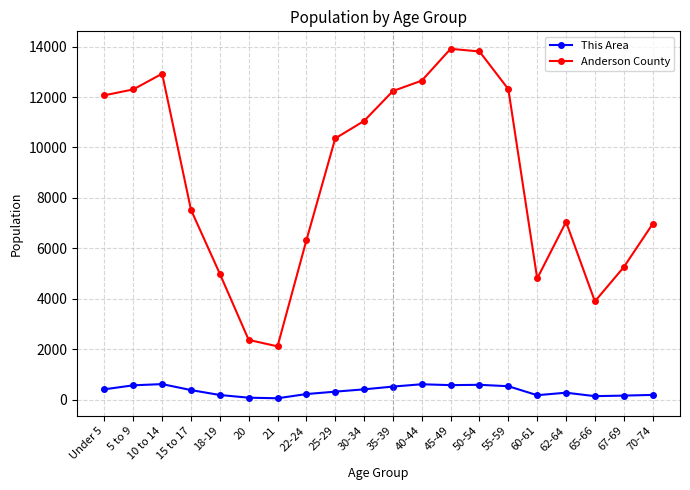

Which series changed the most between 25-29 and 67-69?

Anderson County